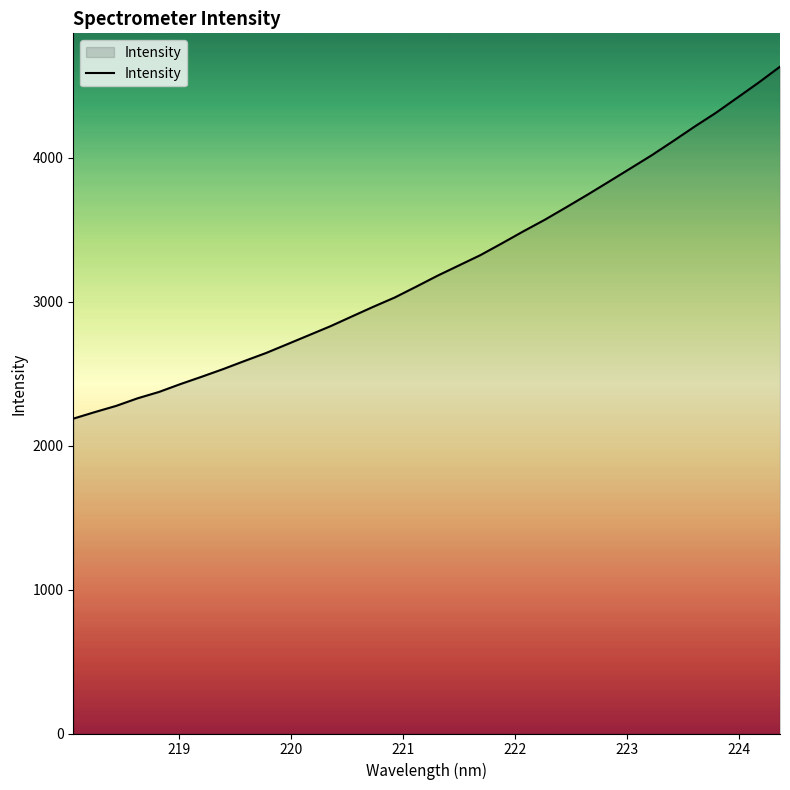

What is the average value?

3234.4